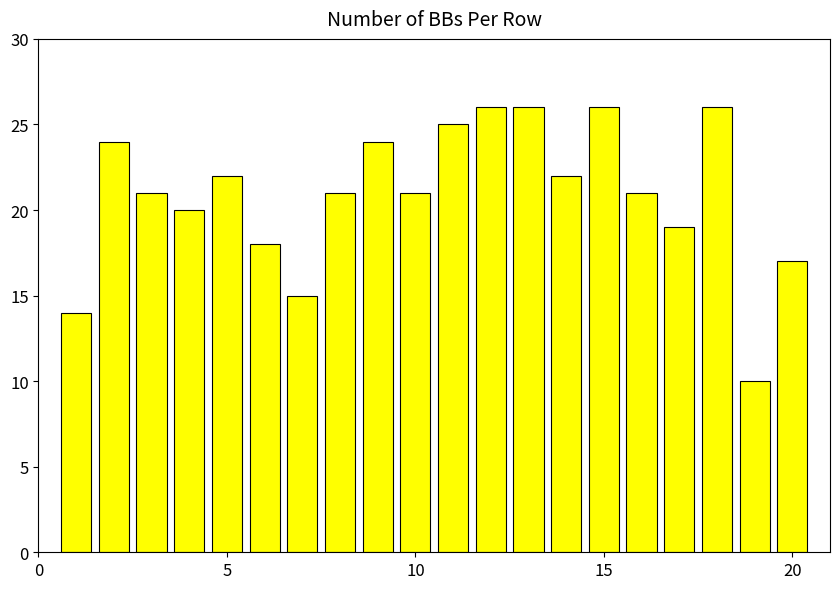

What is the value of the 11th bar from the left?

25